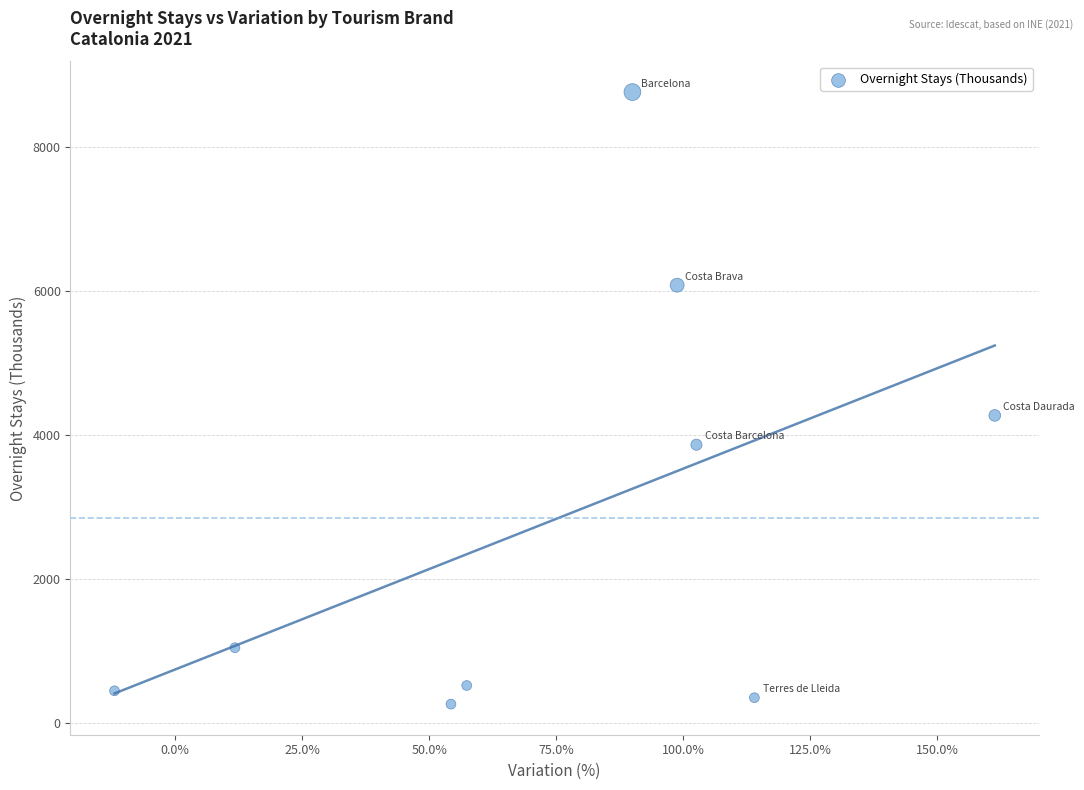

What is the average Y value?

2843.2